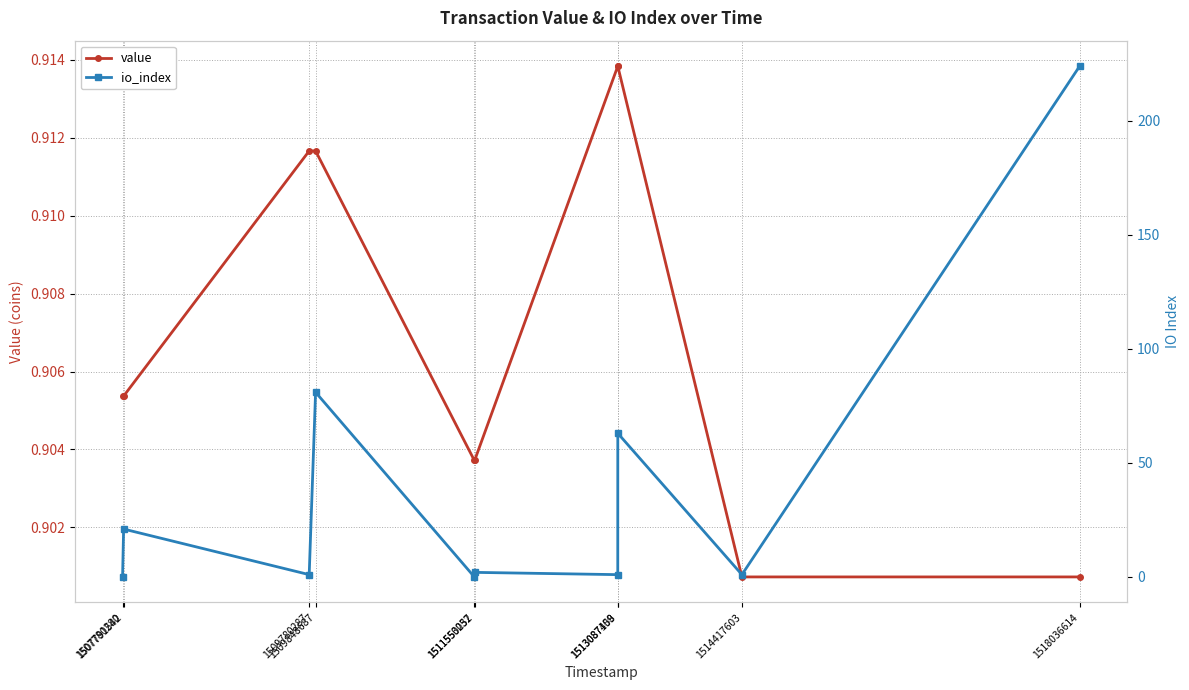

Between 1518036614 and 1509848687, which is larger?

1509848687